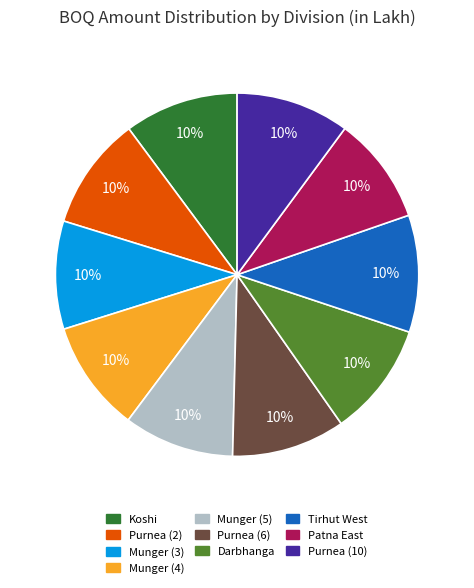

Approximately how many times larger is the value at Munger (4) compared to Munger (3)?

1.0